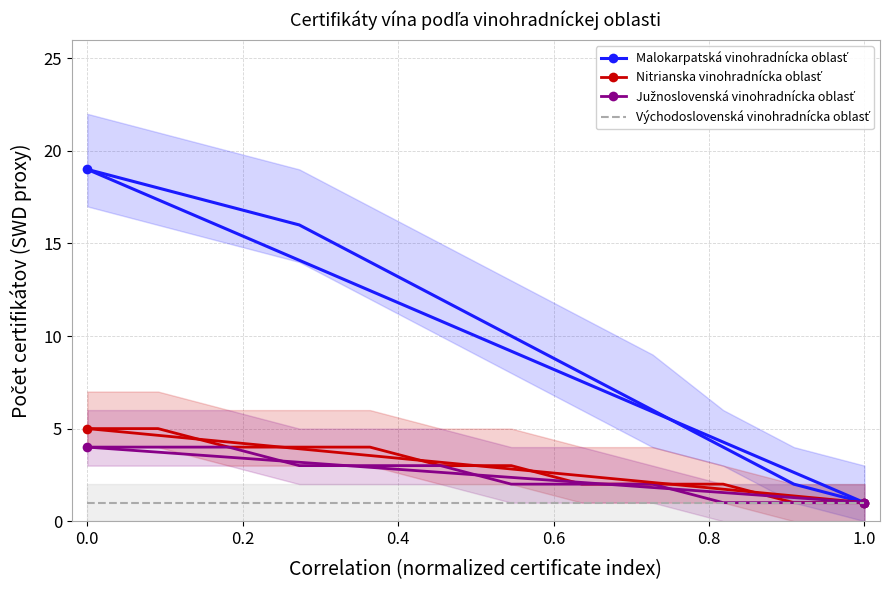

At how many categories does at least one series exceed 18?

1